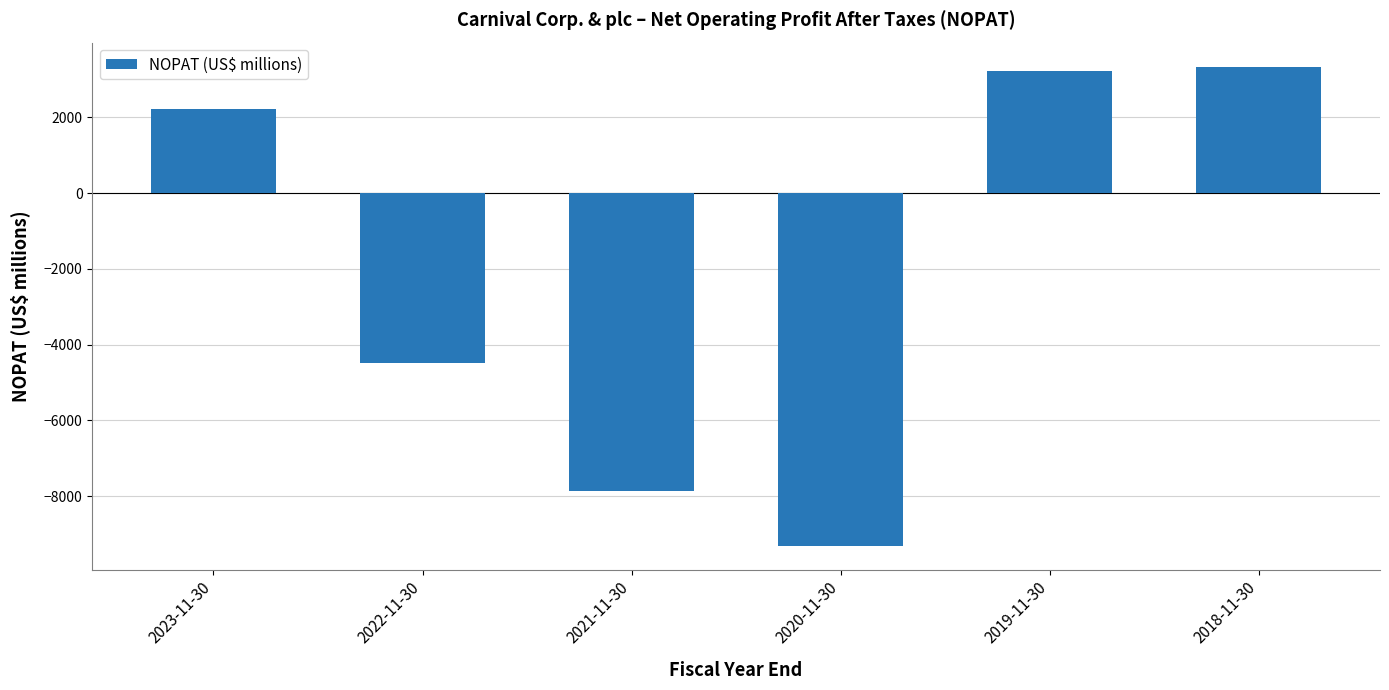

What is the maximum value shown in the chart?

3339